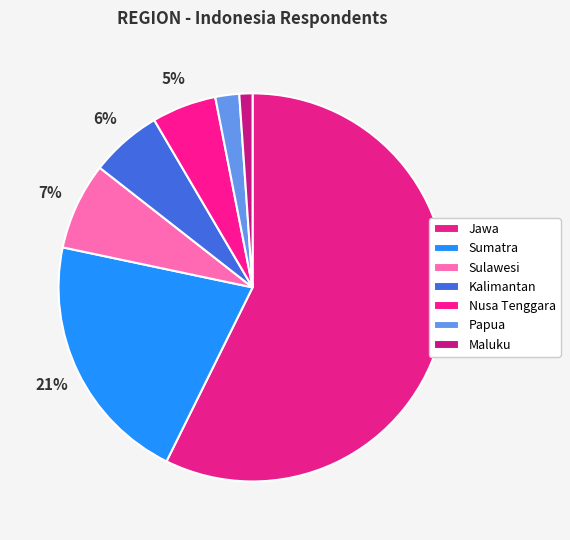

What percentage is NOT represented by Maluku?

98.9%